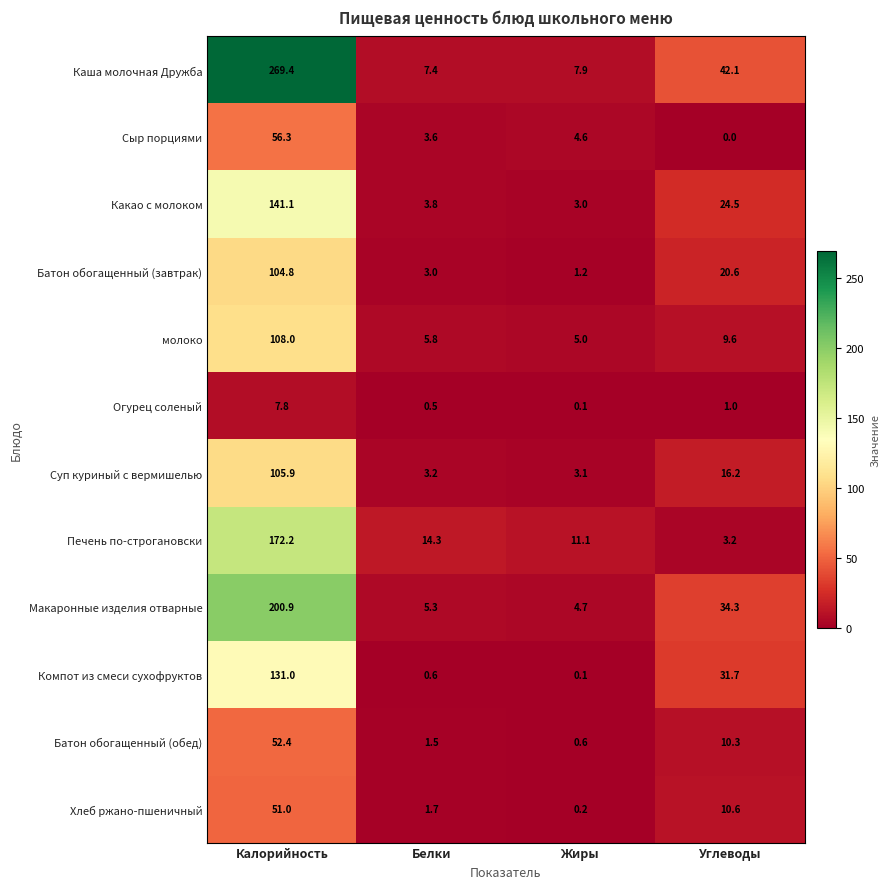

Which series has the largest total across all categories?

Каша молочная Дружба